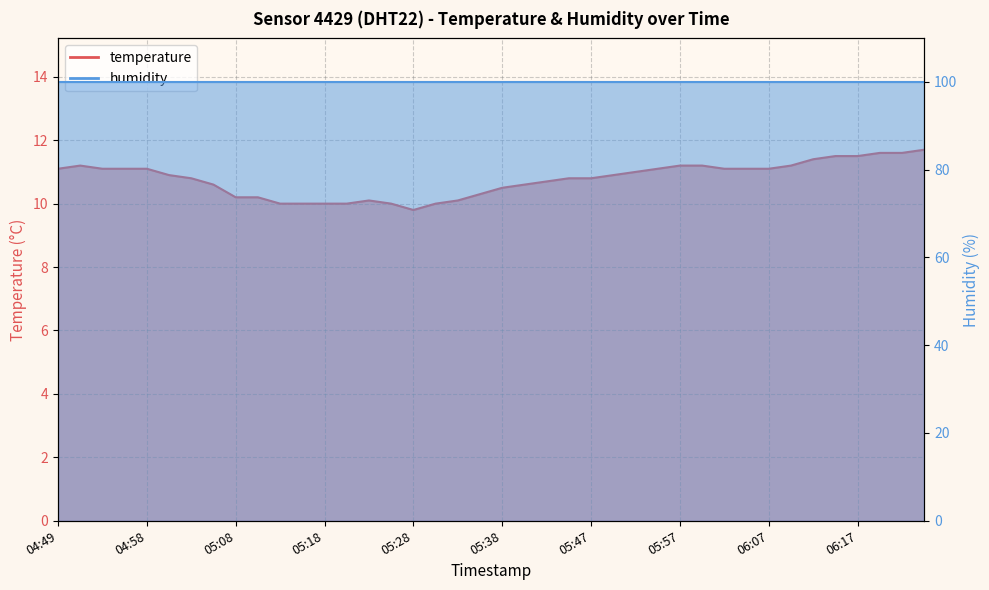

How many categories are shown in the chart?

40